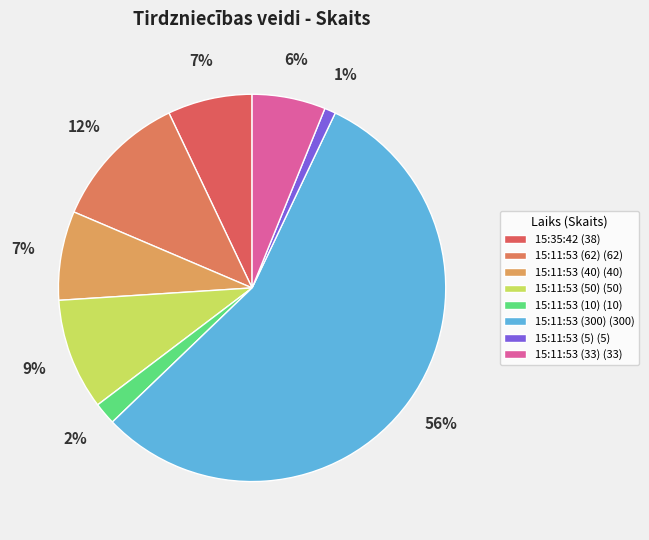

How many segments does this pie chart have?

8